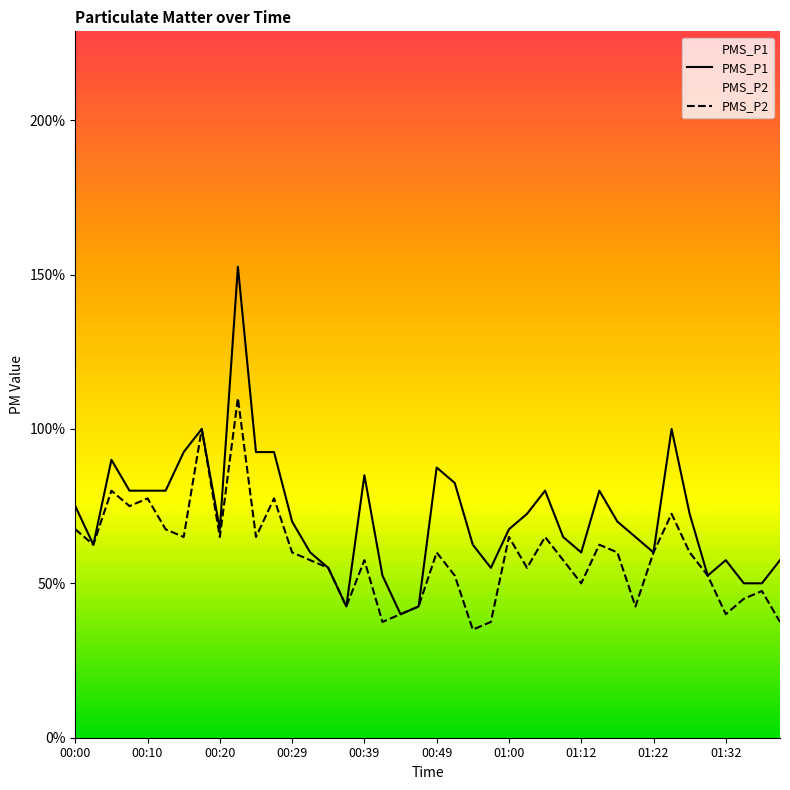

What are all the series names shown in the legend?

PMS_P1, PMS_P2